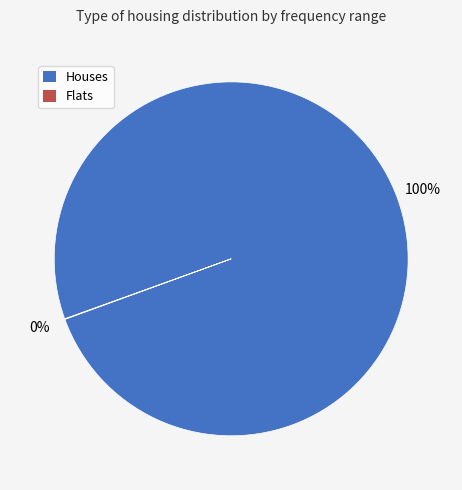

To the nearest percent, what is the difference between the largest and smallest slice percentages?

100%